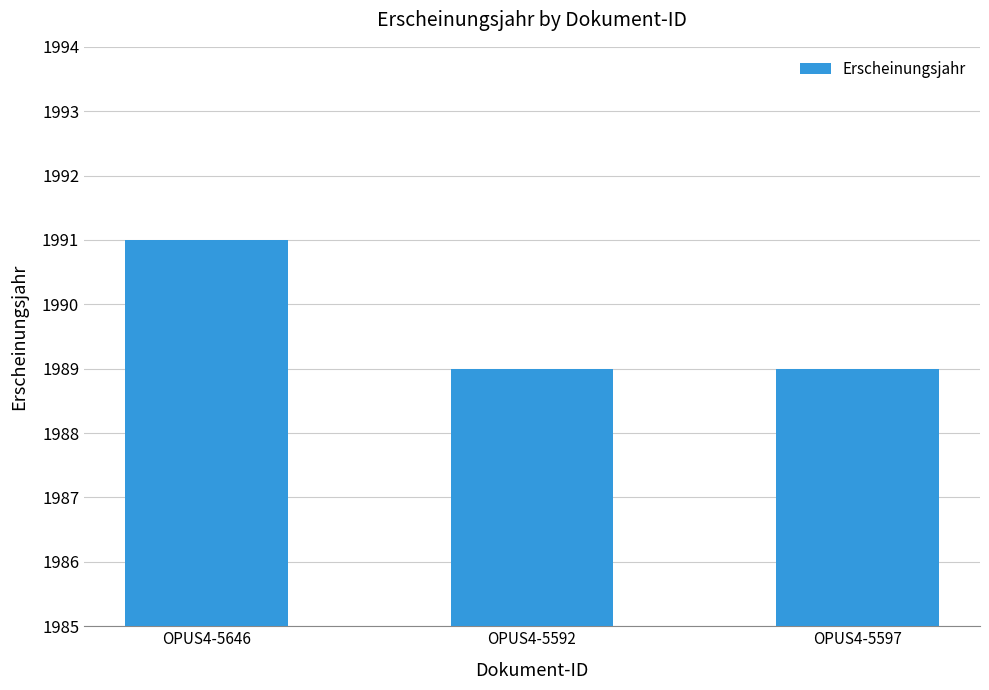

What is the difference between the maximum and minimum values?

2